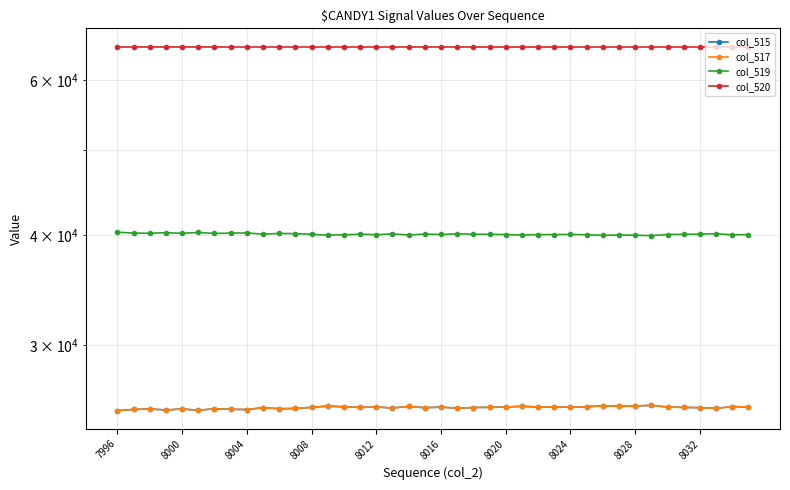

Where is col_515 nearest to the value 25426?

17